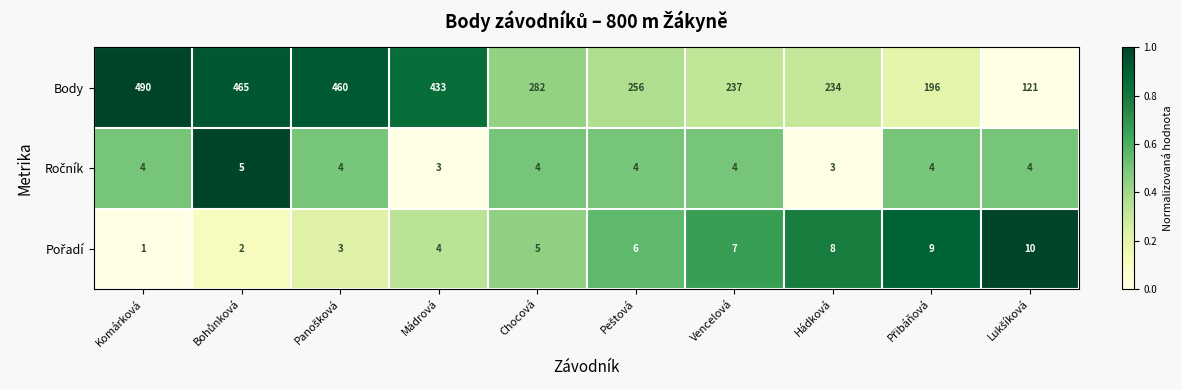

What is the total value across all series at Hádková?

245